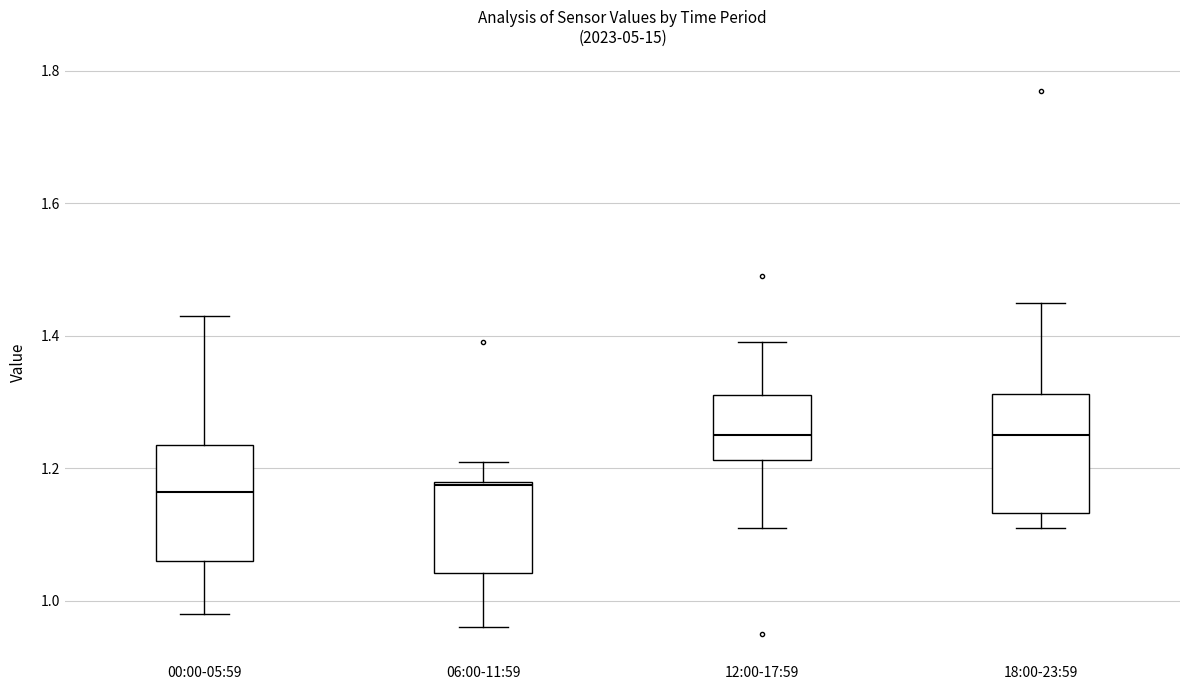

Where does the lower whisker of the box for 18:00-23:59 end on the y-axis? The values are not printed on the chart, so give them approximately, as read against the axis.

1.12